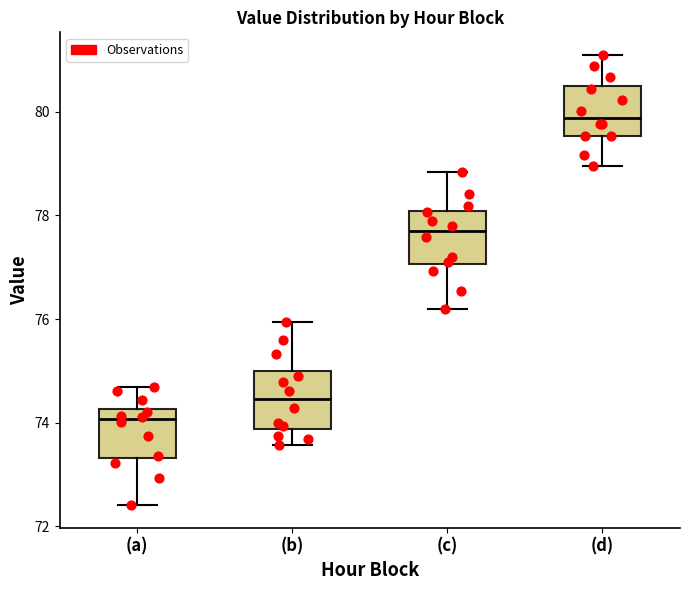

Reading left to right, read every box against the y-axis: the position of its median line, the range the box covers, and the ends of its whiskers. The values are not printed on the chart, so give them approximately, as read against the axis.

(a): median 74.0, box 73.4 to 74.2, whiskers 72.4 to 74.6
(b): median 74.4, box 73.8 to 75.0, whiskers 73.6 to 76.0
(c): median 77.6, box 77.0 to 78.0, whiskers 76.2 to 78.8
(d): median 79.8, box 79.6 to 80.6, whiskers 79.0 to 81.2